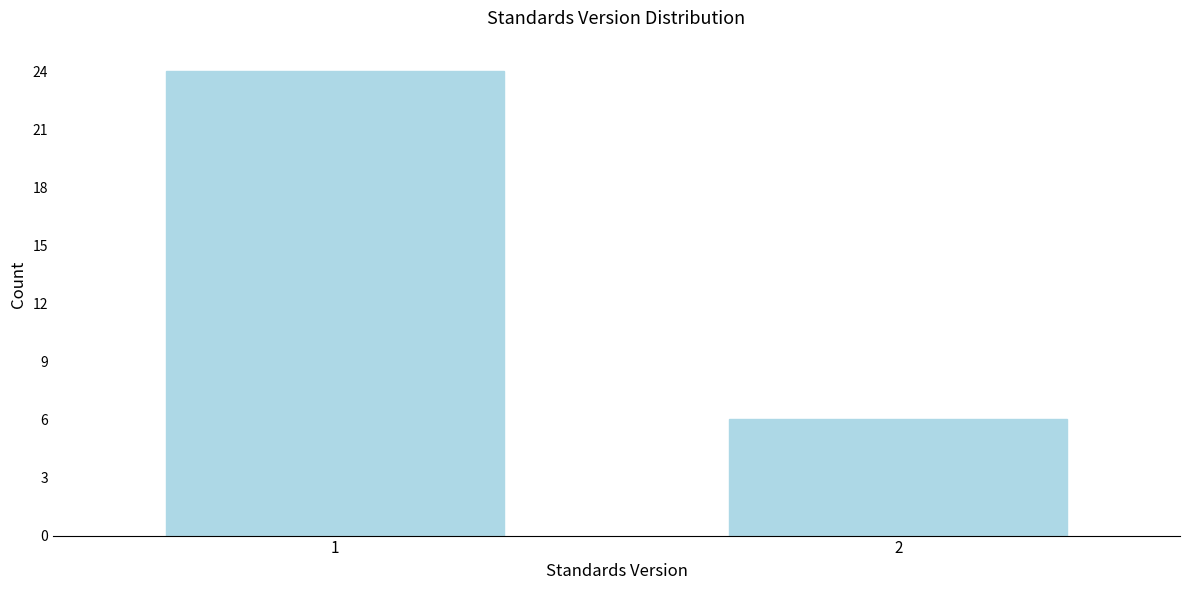

Reading left to right, transcribe all the data shown in this chart.

24	6